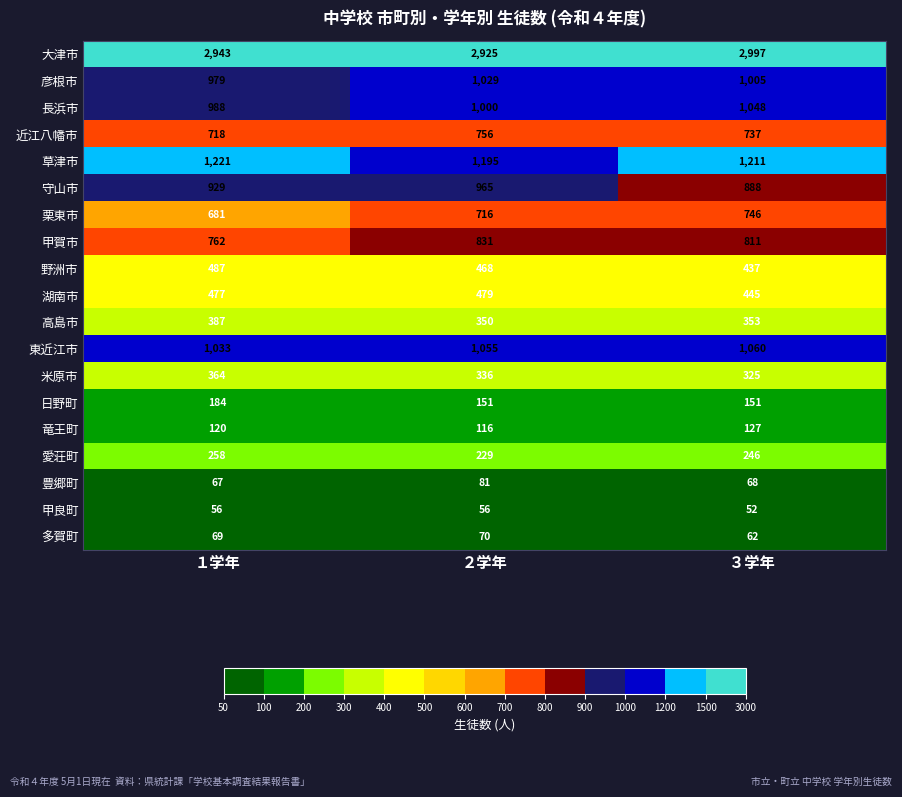

The 竜王町 series shows 47 at １学年. True or false?

False